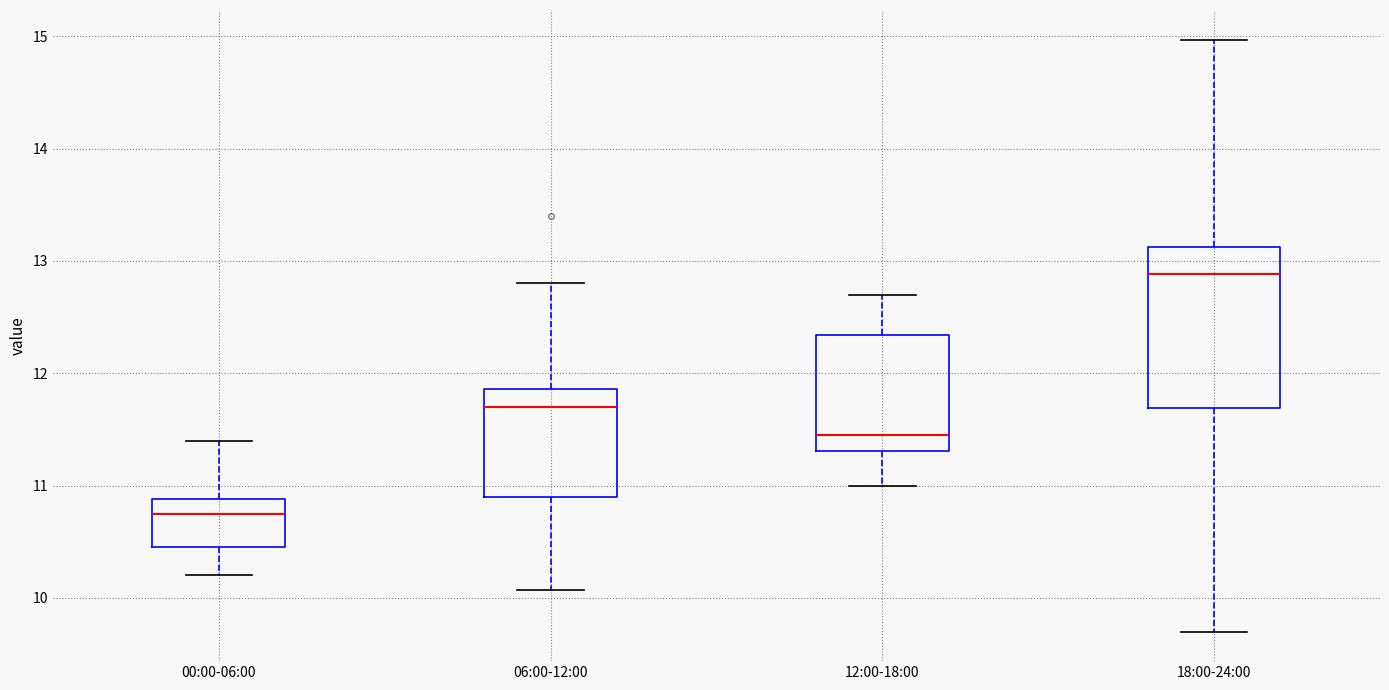

Comparing the boxes themselves (not the whiskers), which one is the tallest?

18:00-24:00